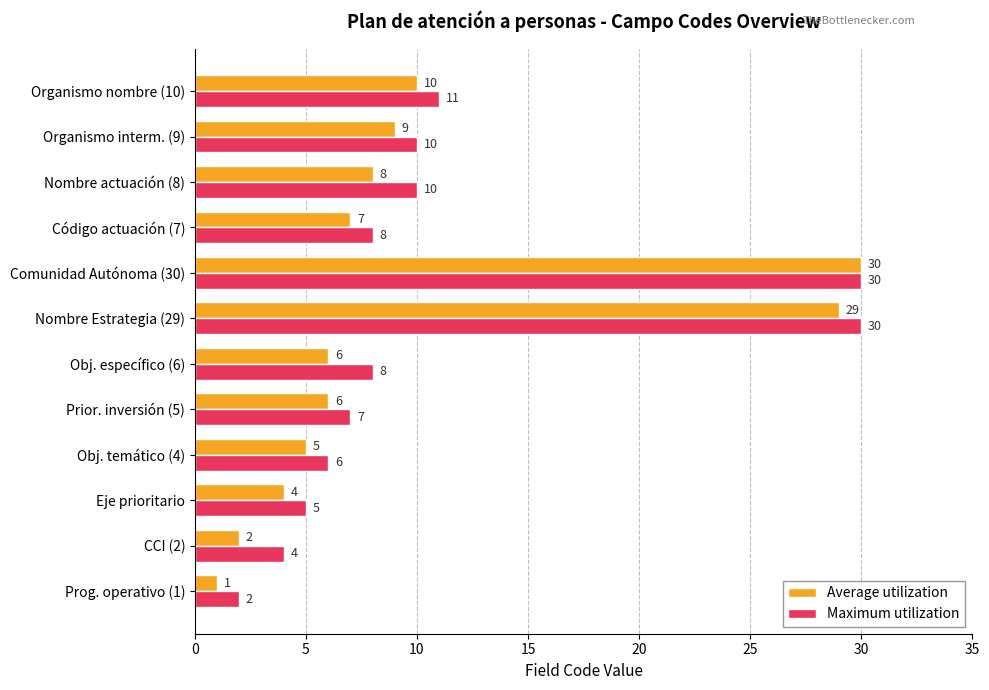

What is the sum of the Average utilization values at Prior. inversión (5) and Prog. operativo (1)?

7